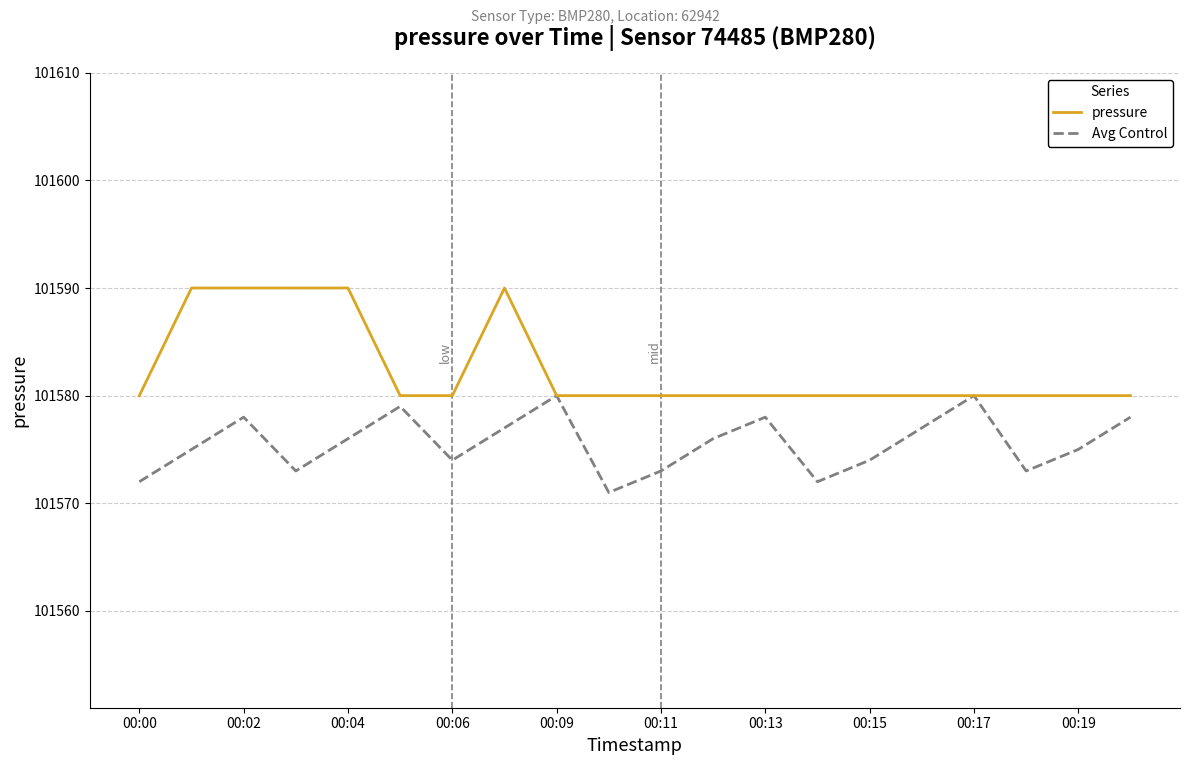

Is this an area chart (filled region under the line)?

No